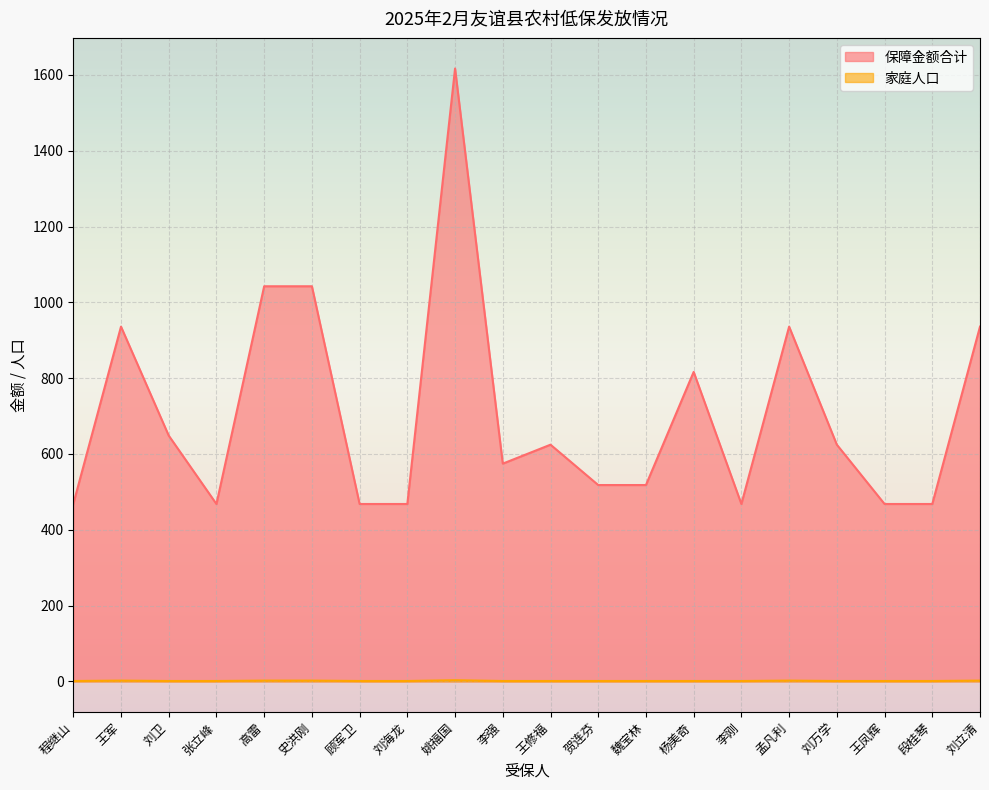

What is the label of the 5th point from the left?

高雷